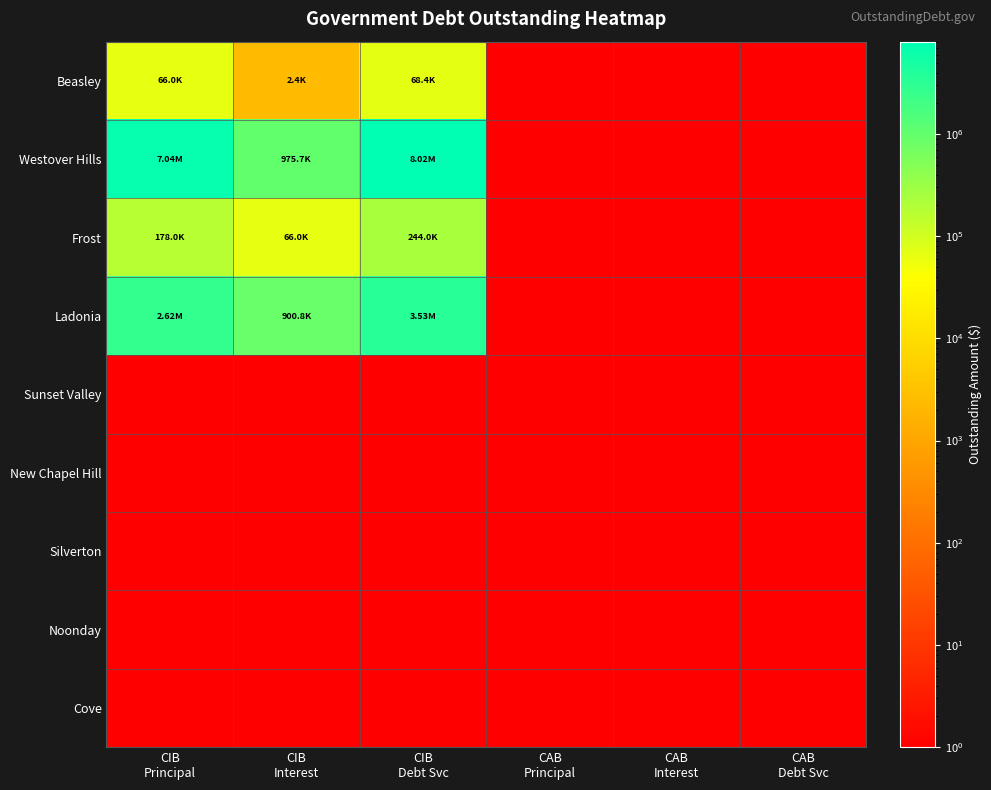

Which category has the highest value across all series?

CIB
Debt Svc